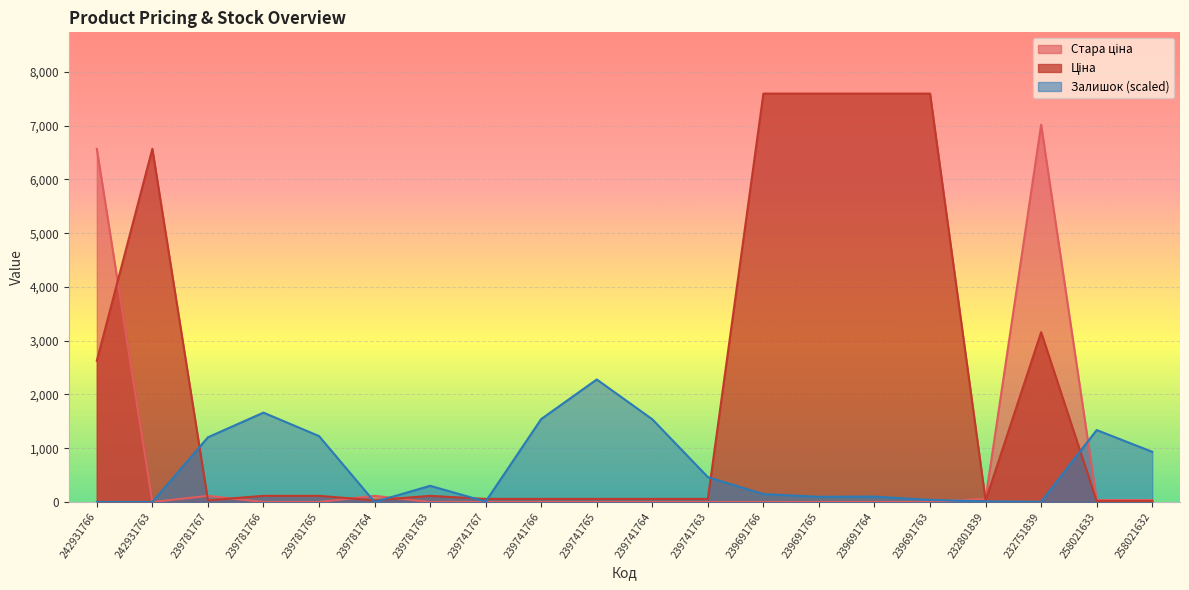

What are all the series names shown in the legend?

Ціна, Стара ціна, Залишок